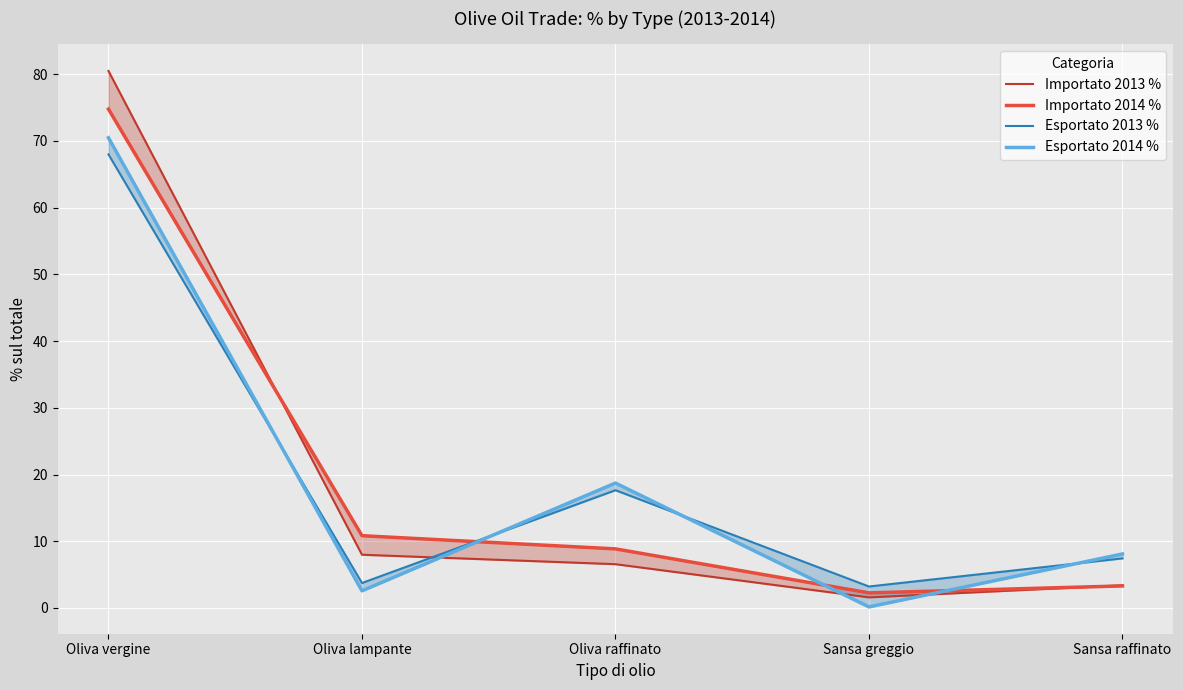

How many lines are shown in the chart?

4